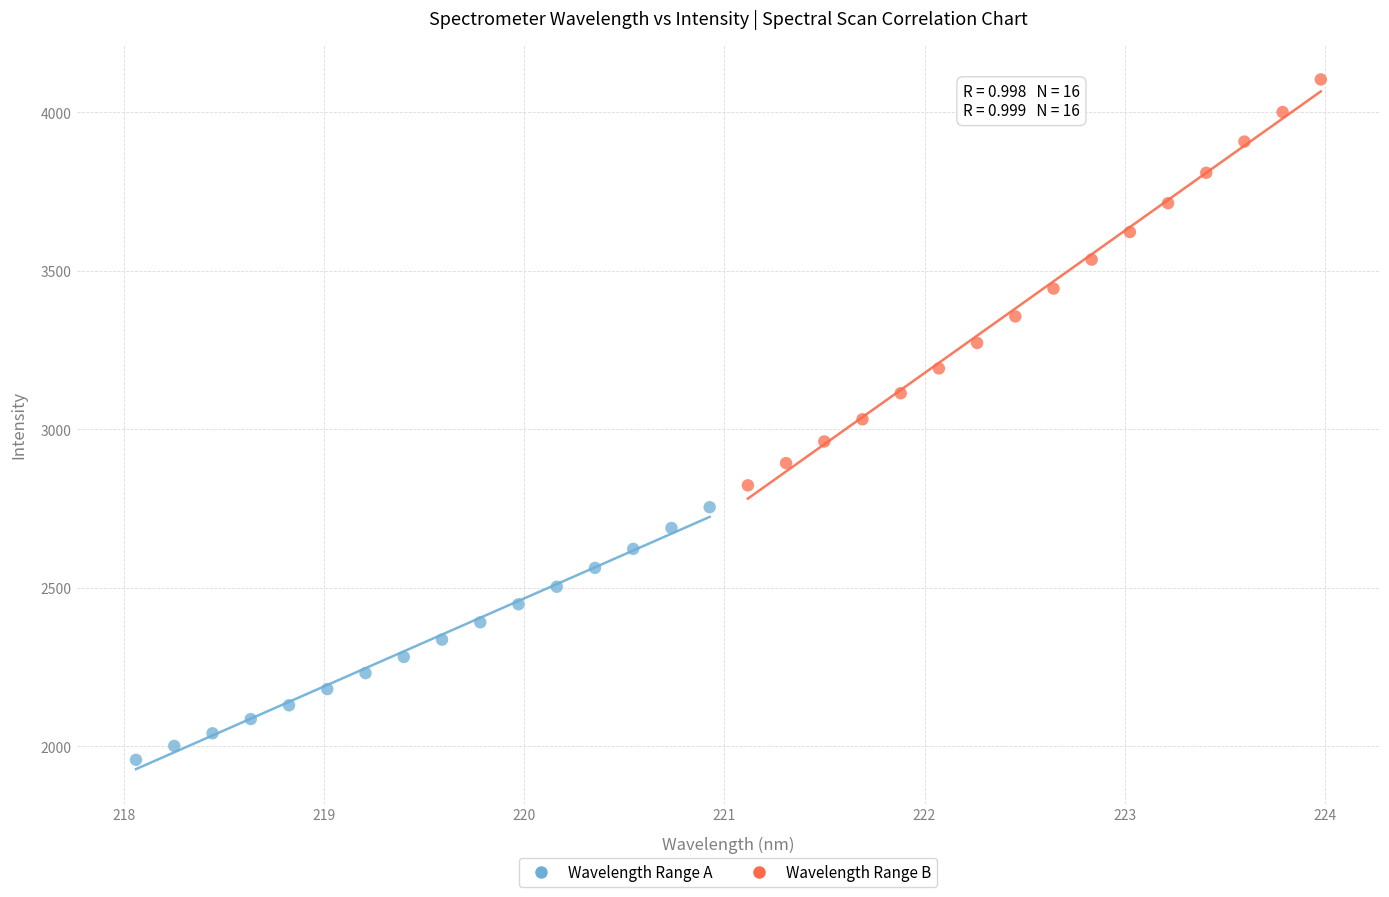

Which series has the largest Y range (max minus min)?

Wavelength Range B